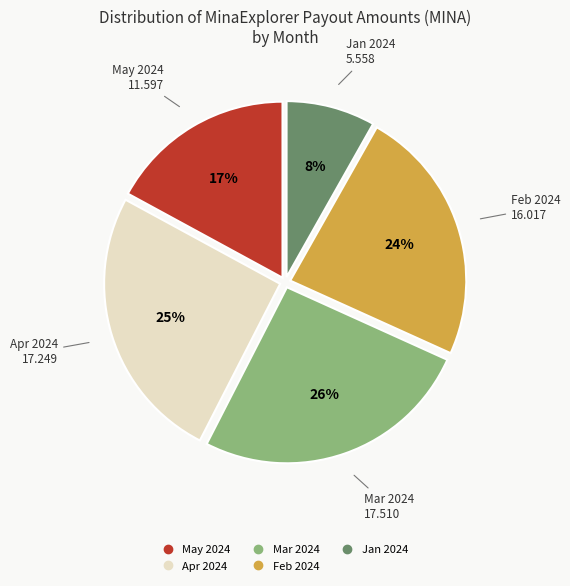

To the nearest percent, what is the difference between the largest and smallest slice percentages?

18%